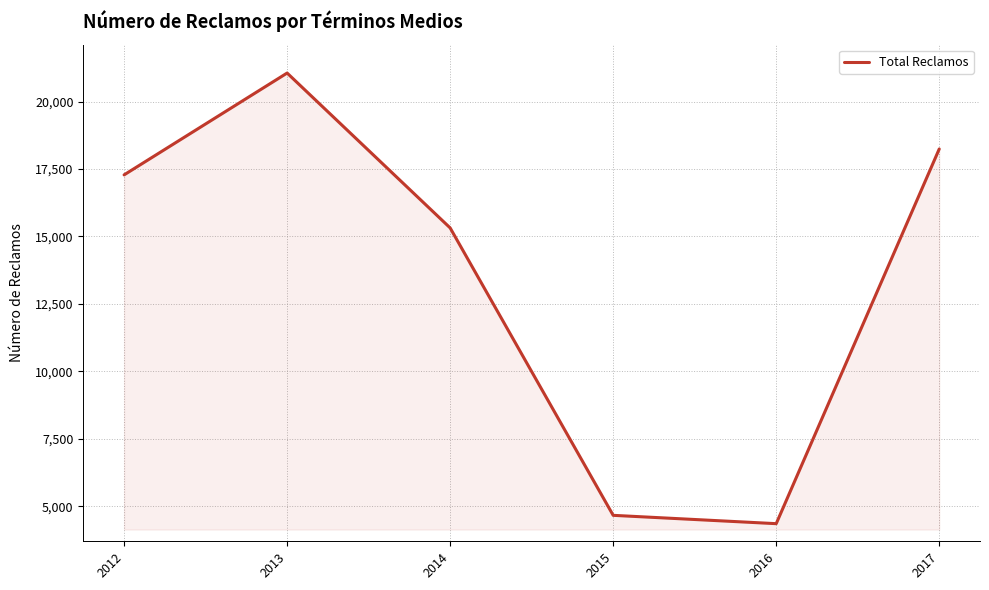

At which category does the chart reach its minimum across all series?

2016